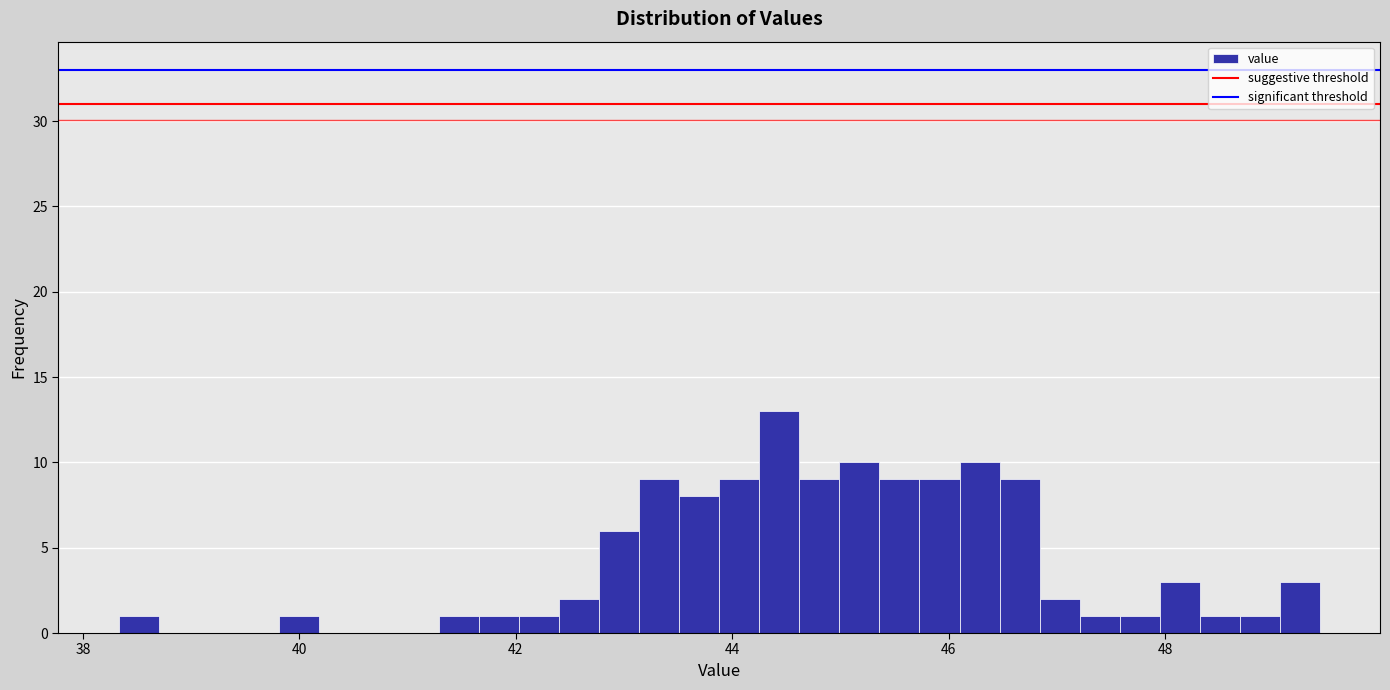

Around what value on the x-axis is the tallest bar? Give the approximate position of its centre, as read against the axis.

44.4